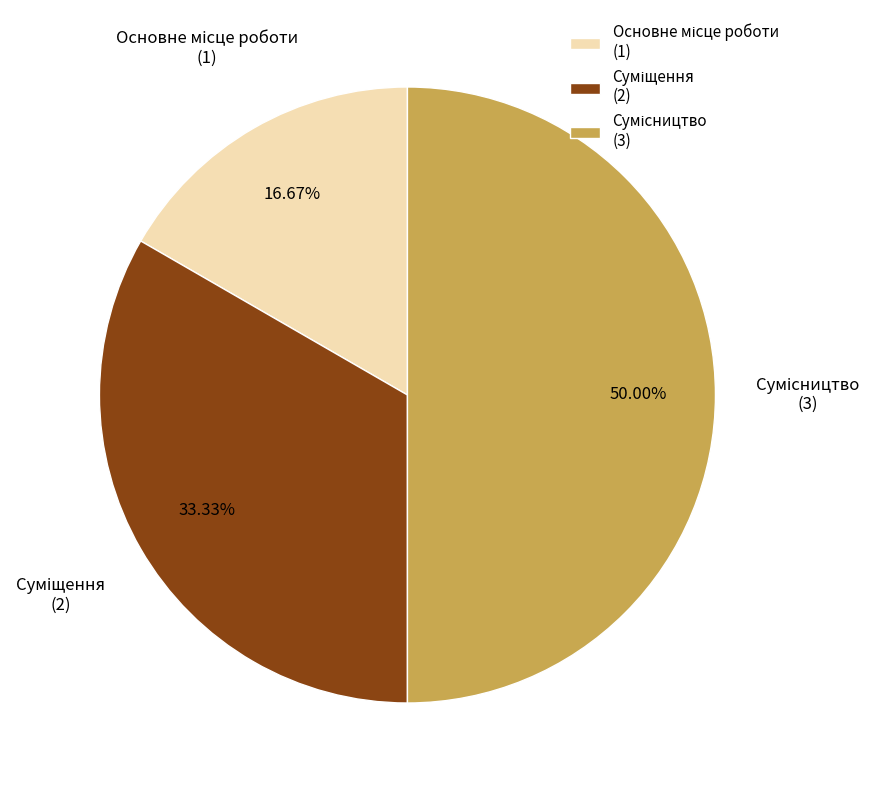

What is the largest slice in the pie chart?

Сумісництво